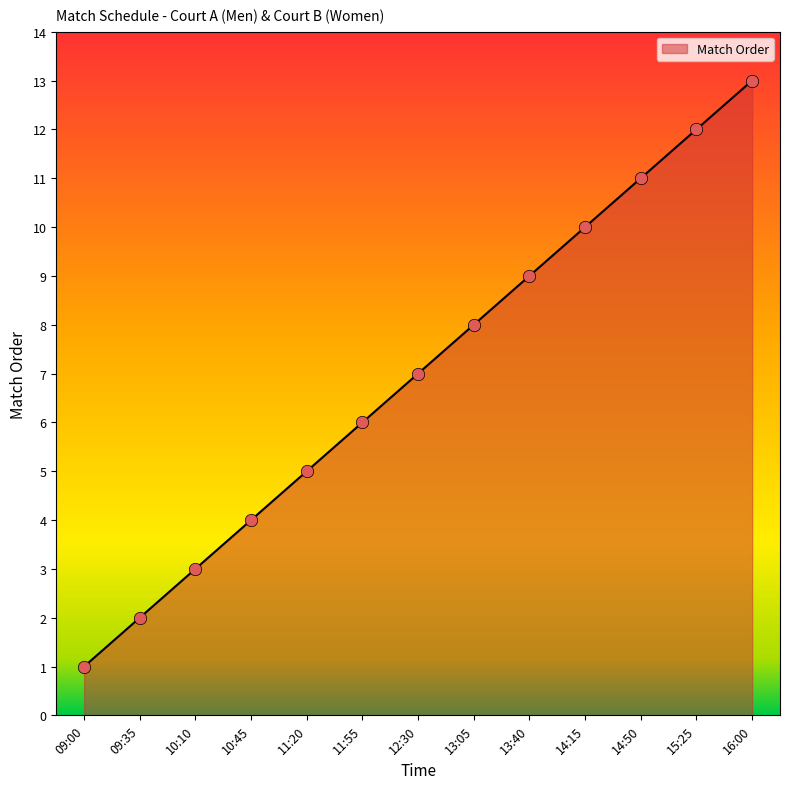

What is the change in value from 11:55 to 13:05?

+2